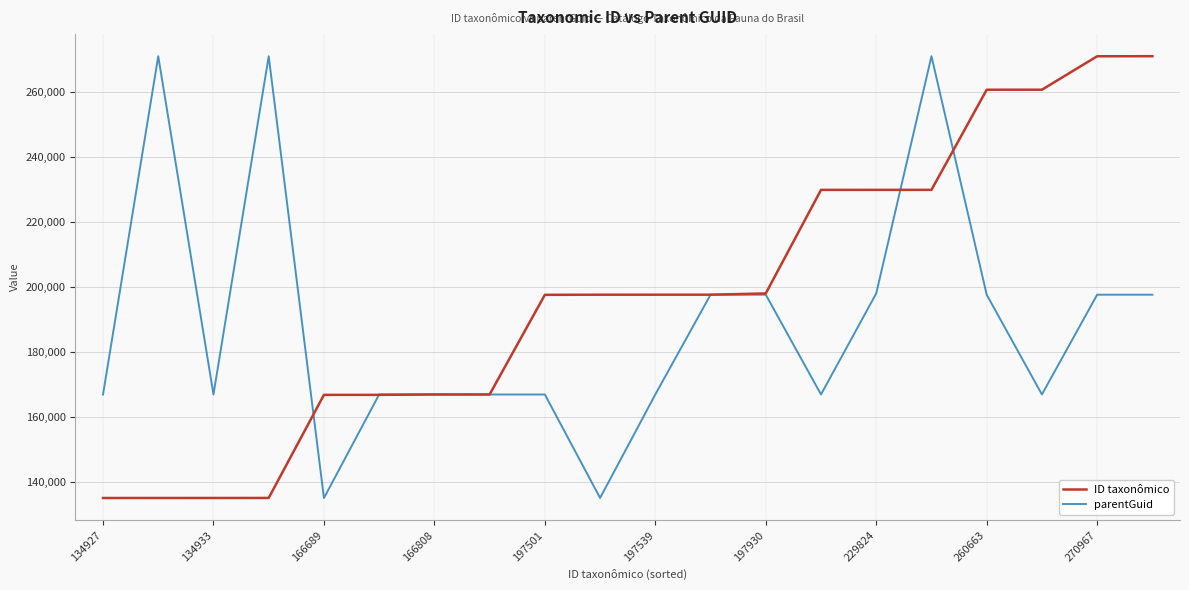

Which series has the largest total across all categories?

ID taxonômico